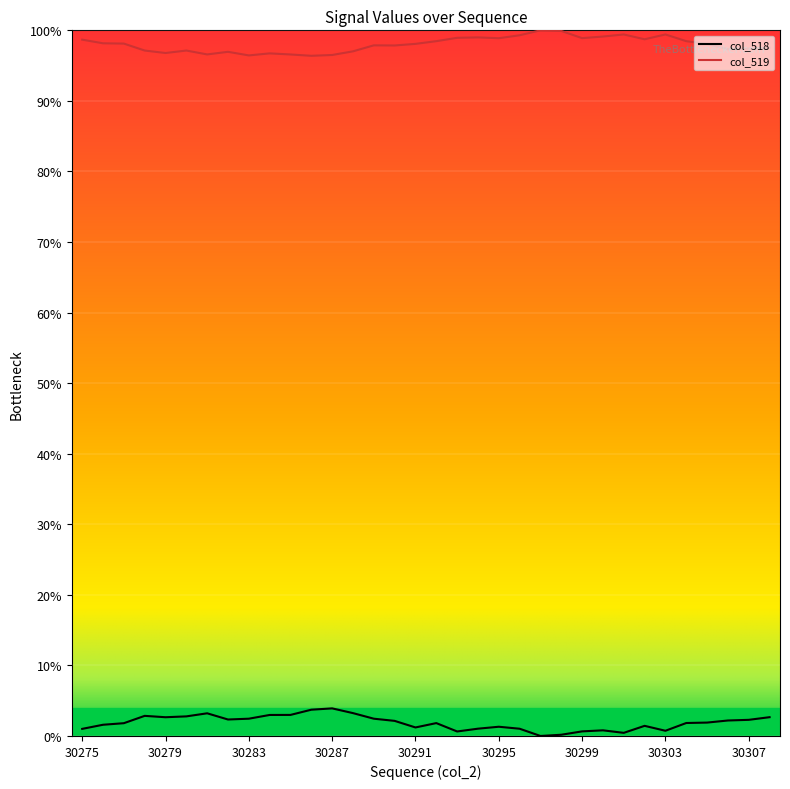

What is the difference between the maximum and minimum values in the col_519 series?

3.6